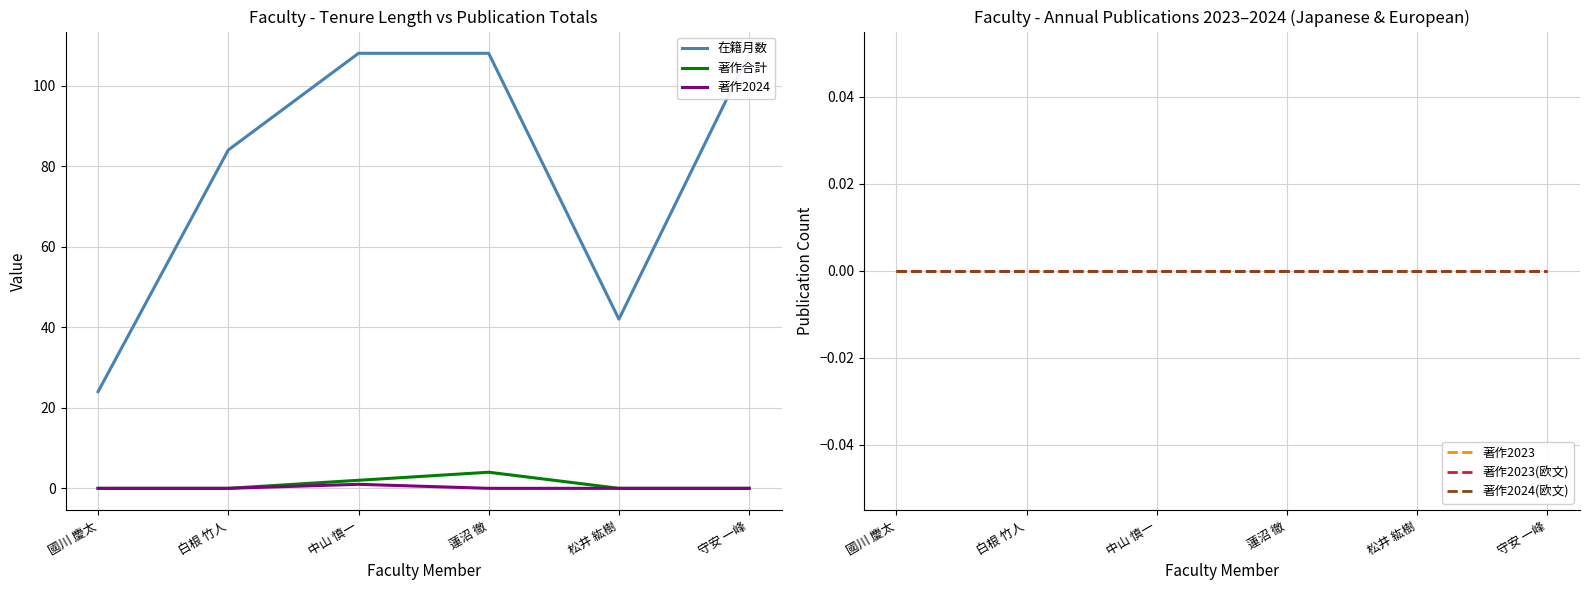

Does the chart have visible grid lines?

Yes